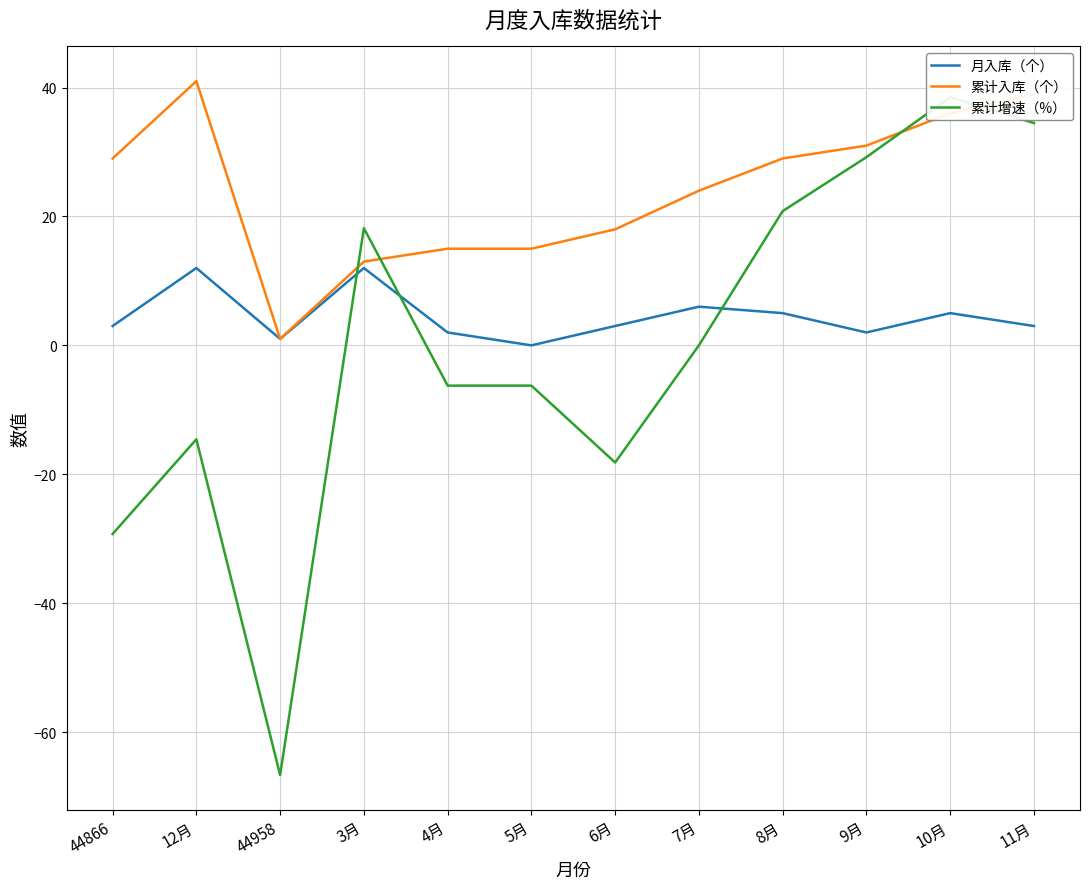

What is the difference between the highest and lowest values at 44866?

58.3